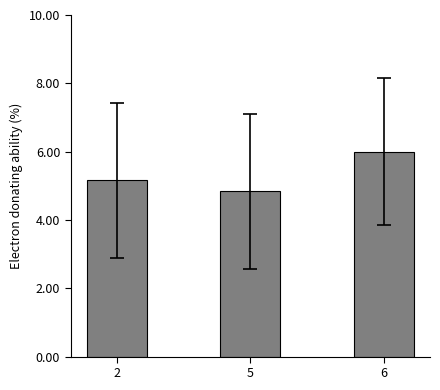

True or false: the data shows 4.8 at 5.

True